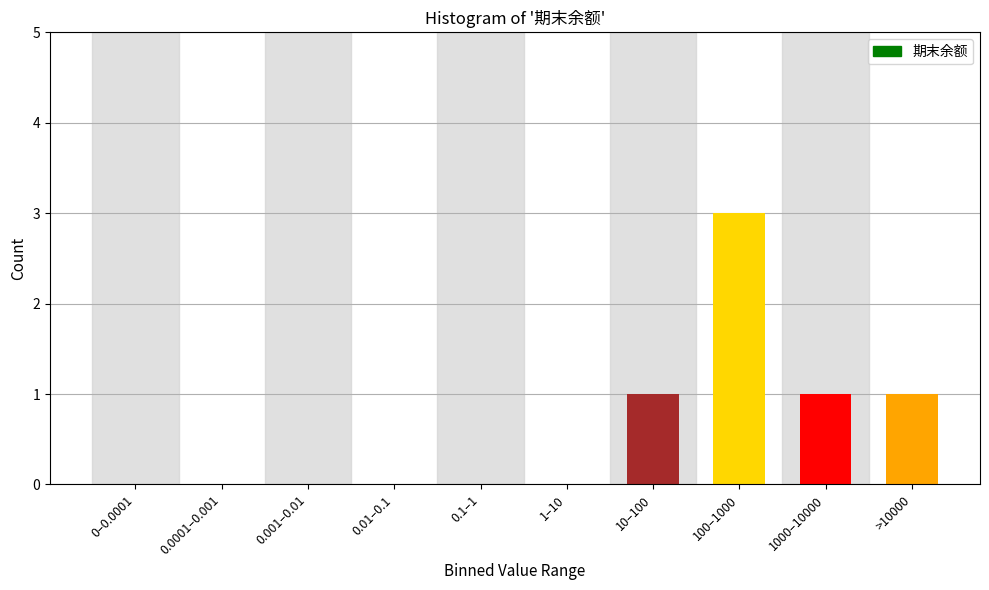

Reading left to right, what are all the values shown in this chart?

0–0.0001=0	0.0001–0.001=0	0.001–0.01=0	0.01–0.1=0	0.1–1=0	1–10=0	10–100=1	100–1000=3	1000–10000=1	>10000=1